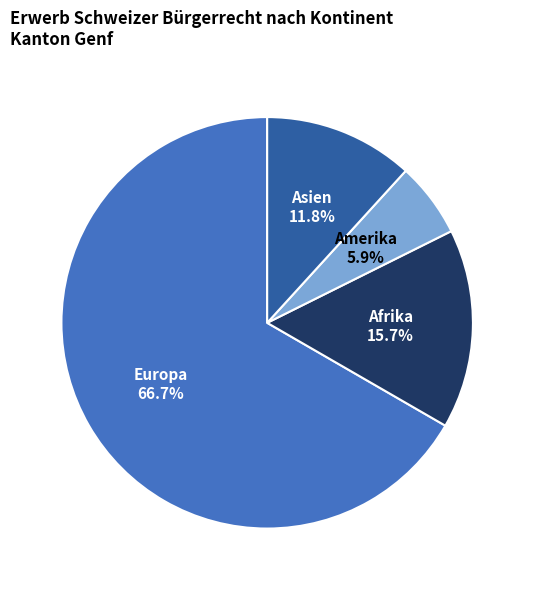

Count the number of slices in the pie.

4